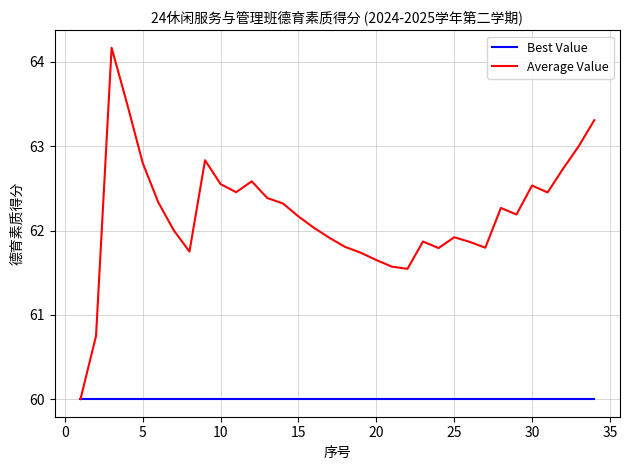

Rank the series by their average value, from highest to lowest.

Average Value, Best Value